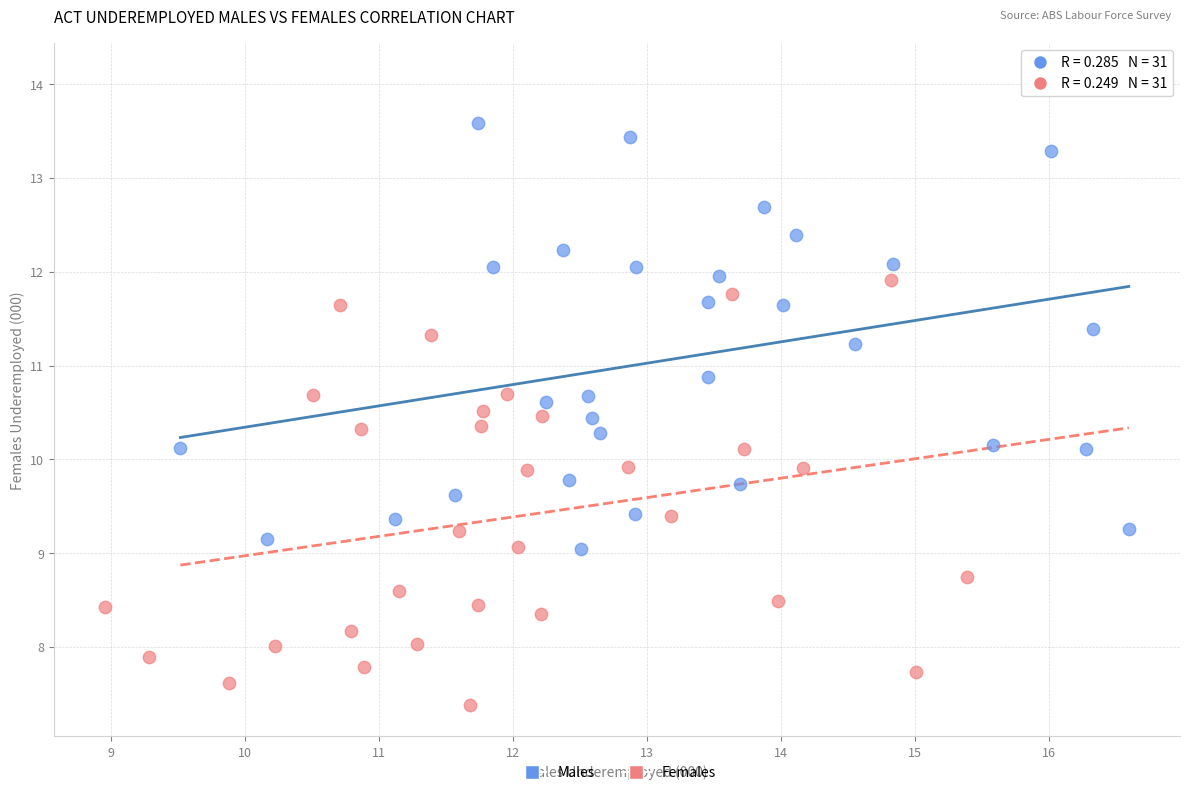

Which series contains the lowest Y value?

Females